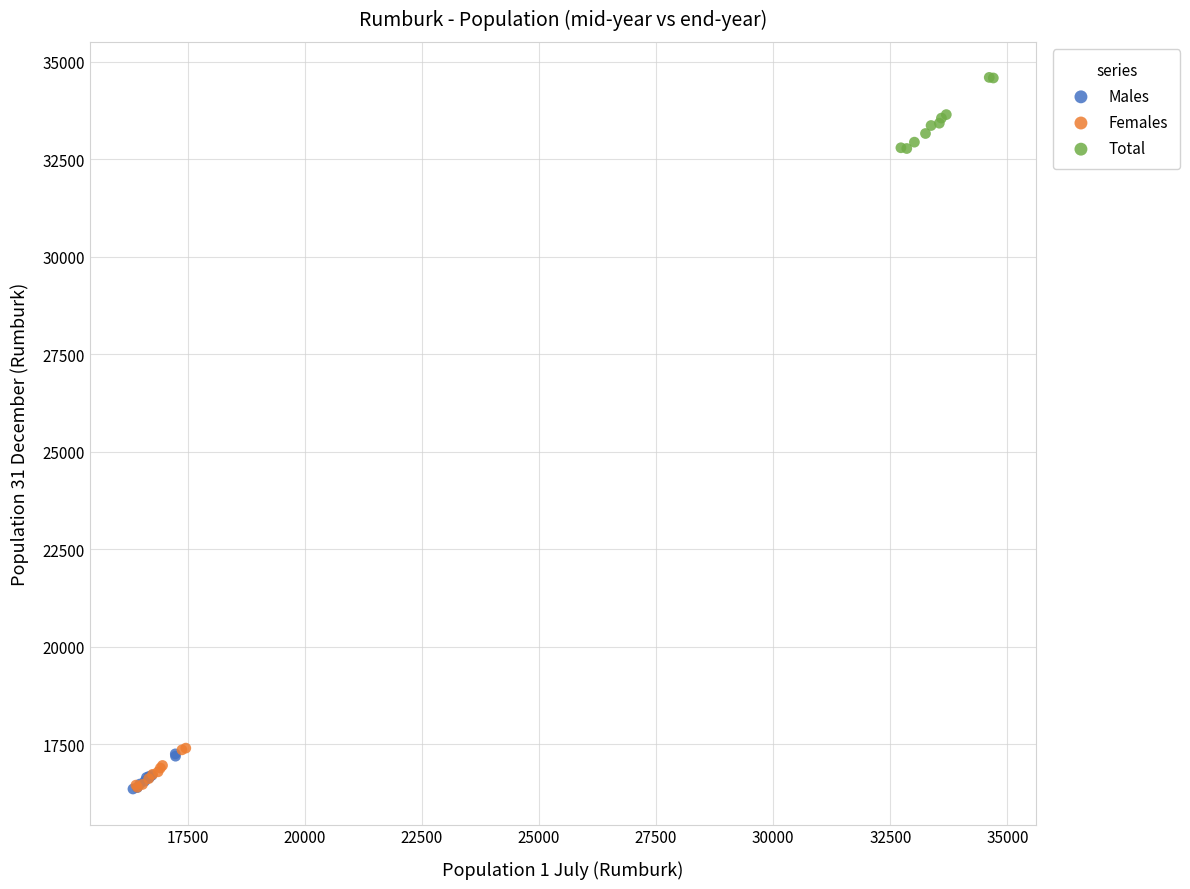

Which series reaches the maximum Y coordinate?

Total